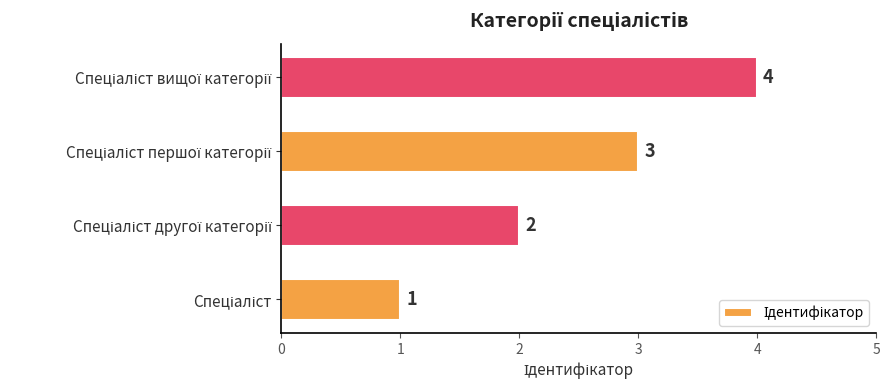

How many values are between 2 and 4?

3